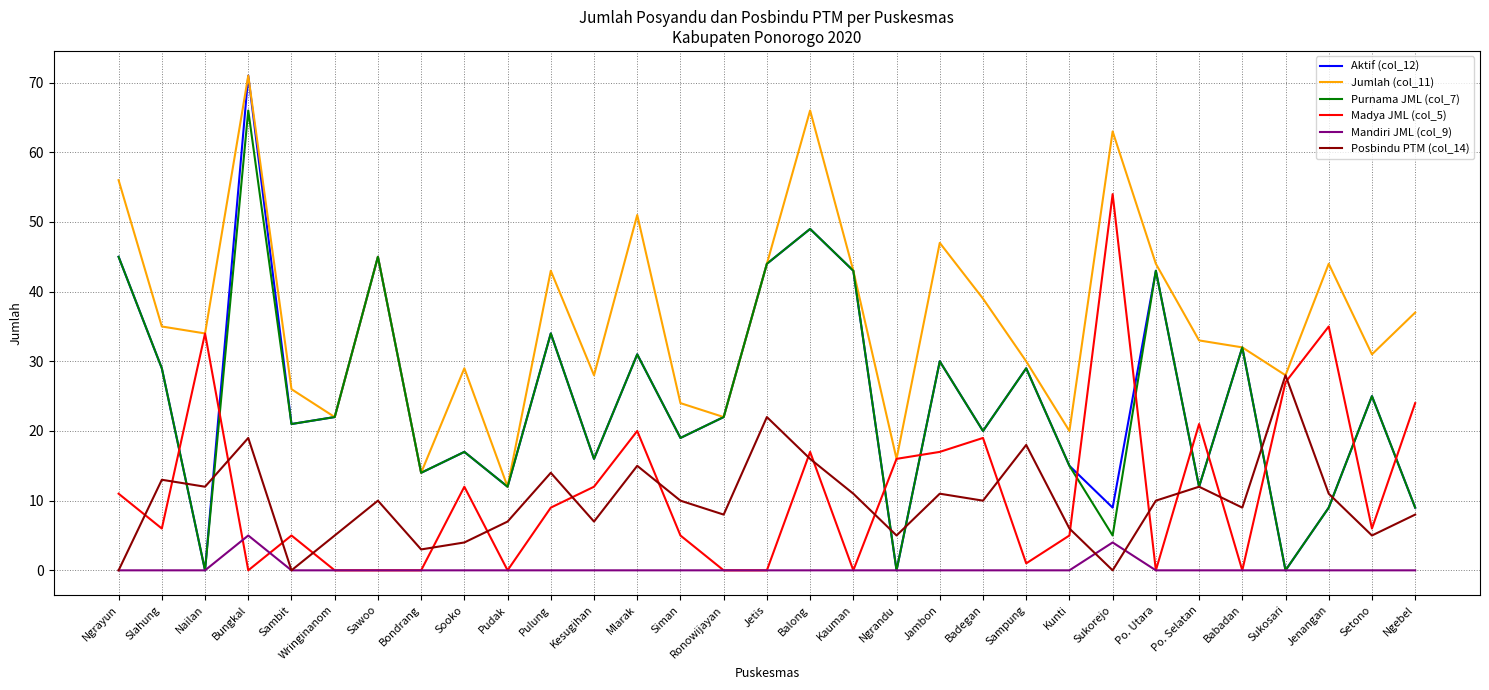

Reading left to right, what are all the values shown in this chart?

Aktif (col_12): 45	29	0	71	21	22	45	14	17	12	34	16	31	19	22	44	49	43	0	30	20	29	15	9	43	12	32	0	9	25	9
Jumlah (col_11): 56	35	34	71	26	22	45	14	29	12	43	28	51	24	22	44	66	43	16	47	39	30	20	63	44	33	32	28	44	31	37
Purnama JML (col_7): 45	29	0	66	21	22	45	14	17	12	34	16	31	19	22	44	49	43	0	30	20	29	15	5	43	12	32	0	9	25	9
Madya JML (col_5): 11	6	34	0	5	0	0	0	12	0	9	12	20	5	0	0	17	0	16	17	19	1	5	54	0	21	0	27	35	6	24
Mandiri JML (col_9): 0	0	0	5	0	0	0	0	0	0	0	0	0	0	0	0	0	0	0	0	0	0	0	4	0	0	0	0	0	0	0
Posbindu PTM (col_14): 0	13	12	19	0	5	10	3	4	7	14	7	15	10	8	22	16	11	5	11	10	18	6	0	10	12	9	28	11	5	8